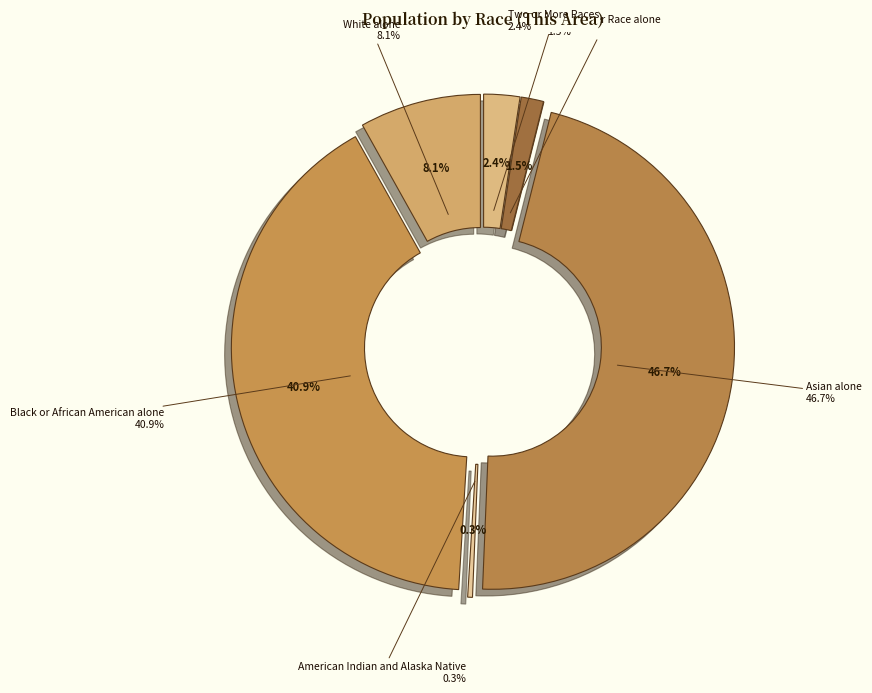

Combined, do Black or African American alone and American Indian and Alaska Native account for over 50%?

No